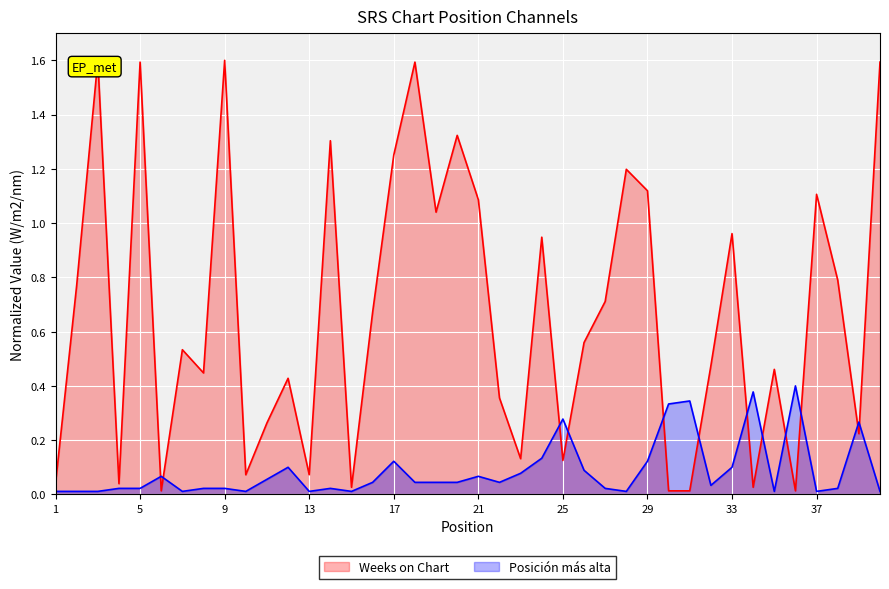

What is the value of the Weeks on Chart point at the 37th from the left?

1.1